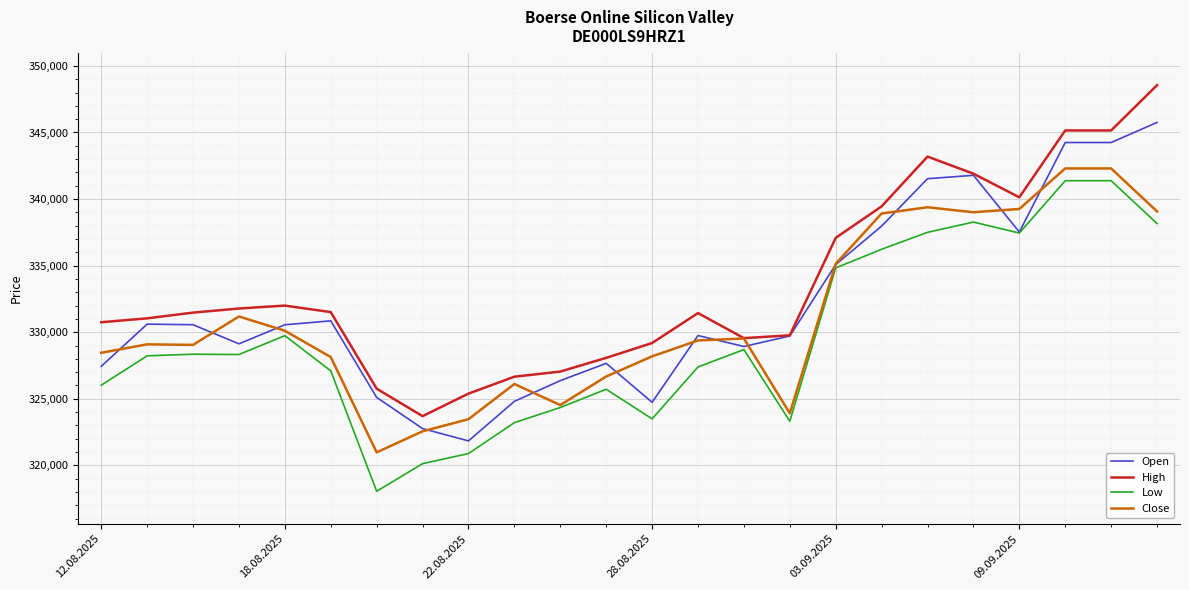

How many times do Open and Close cross each other?

13